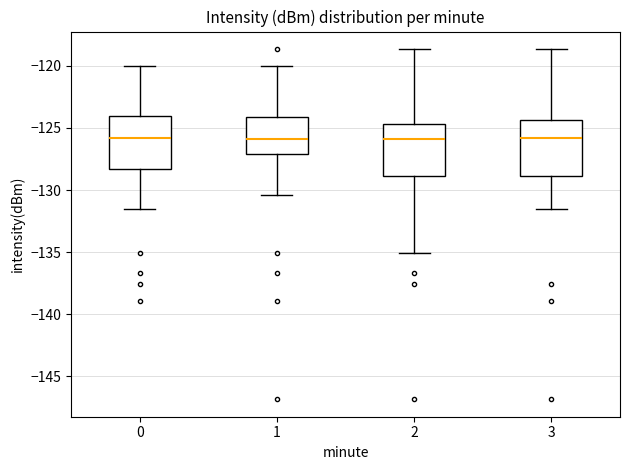

Where does the median line of the box at x = 2 sit on the y-axis? The values are not printed on the chart, so give them approximately, as read against the axis.

-126.0